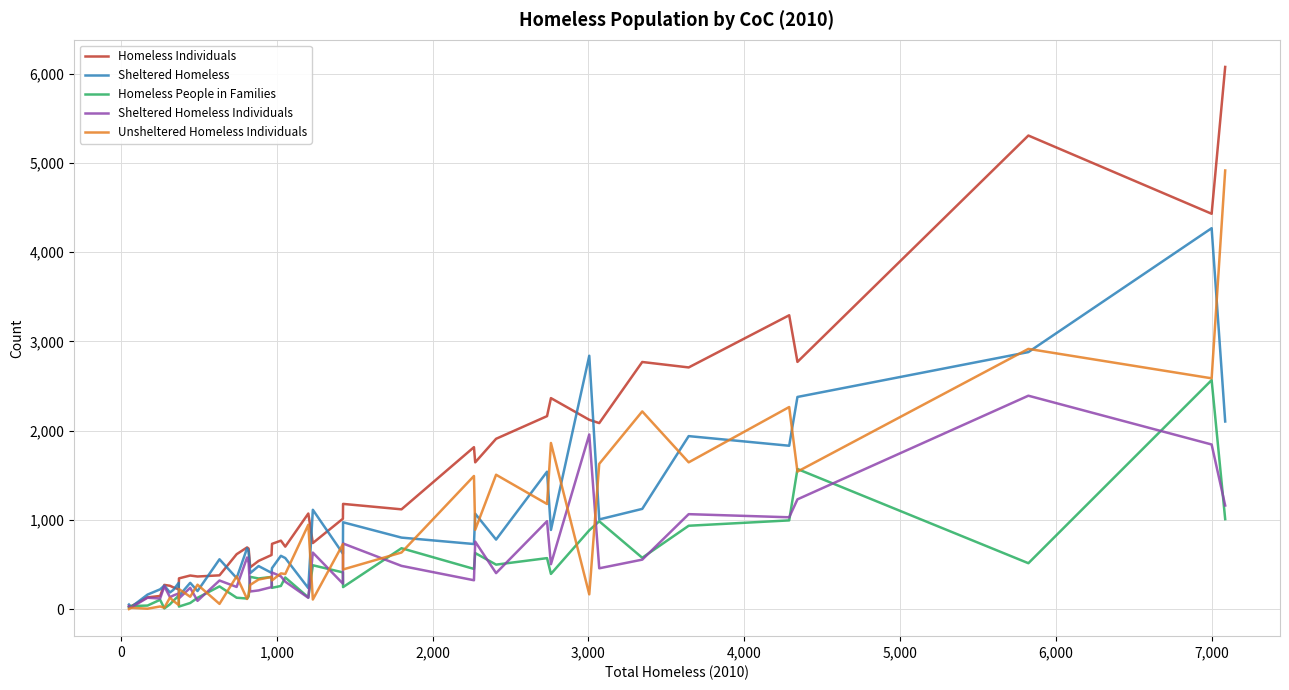

Which series has the largest range (max minus min)?

Homeless Individuals